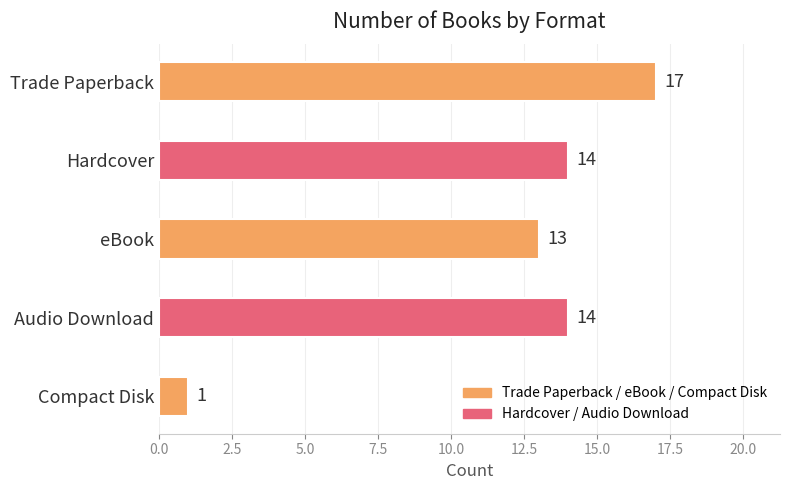

Reading bottom to top, transcribe all the data shown in this chart.

Compact Disk=1	Audio Download=14	eBook=13	Hardcover=14	Trade Paperback=17